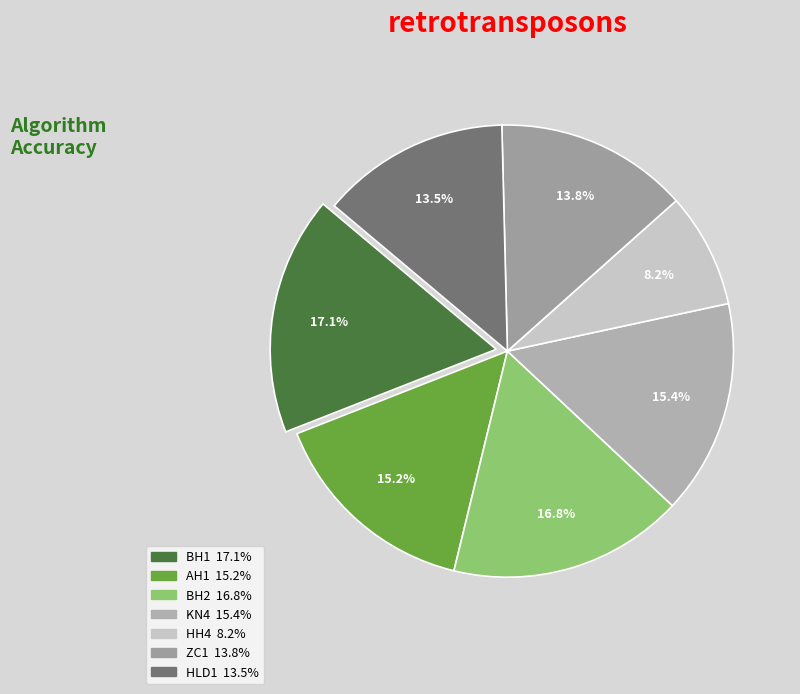

Count the number of slices in the pie.

7